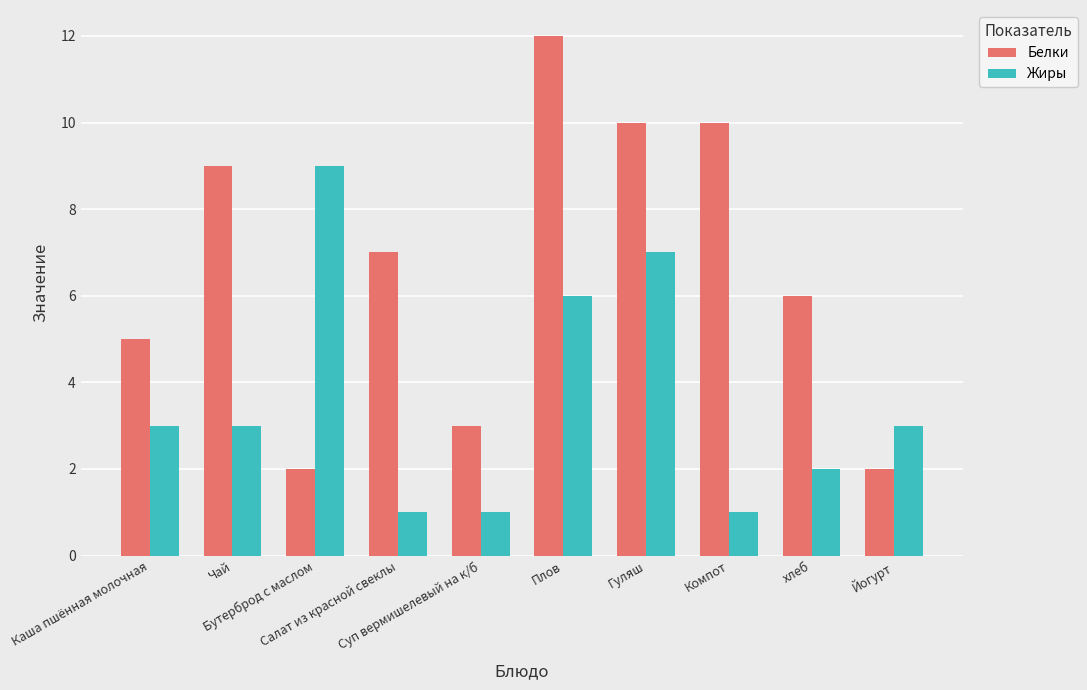

What is the maximum value for Белки?

12